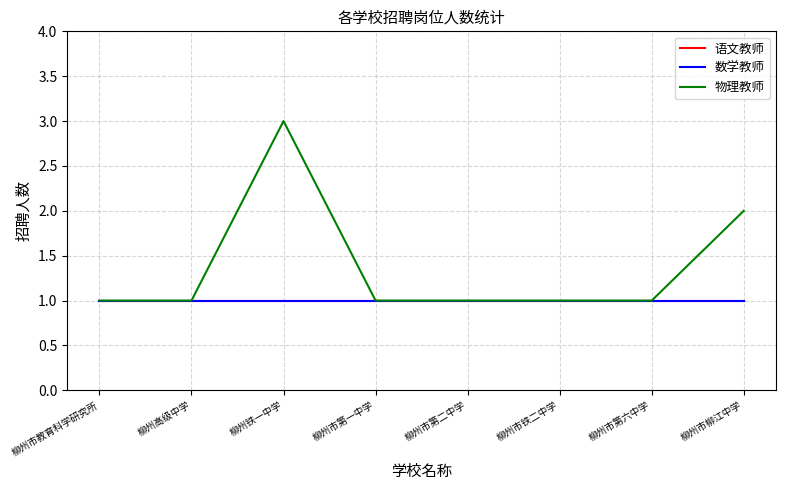

What position from the right is 柳州高级中学?

7